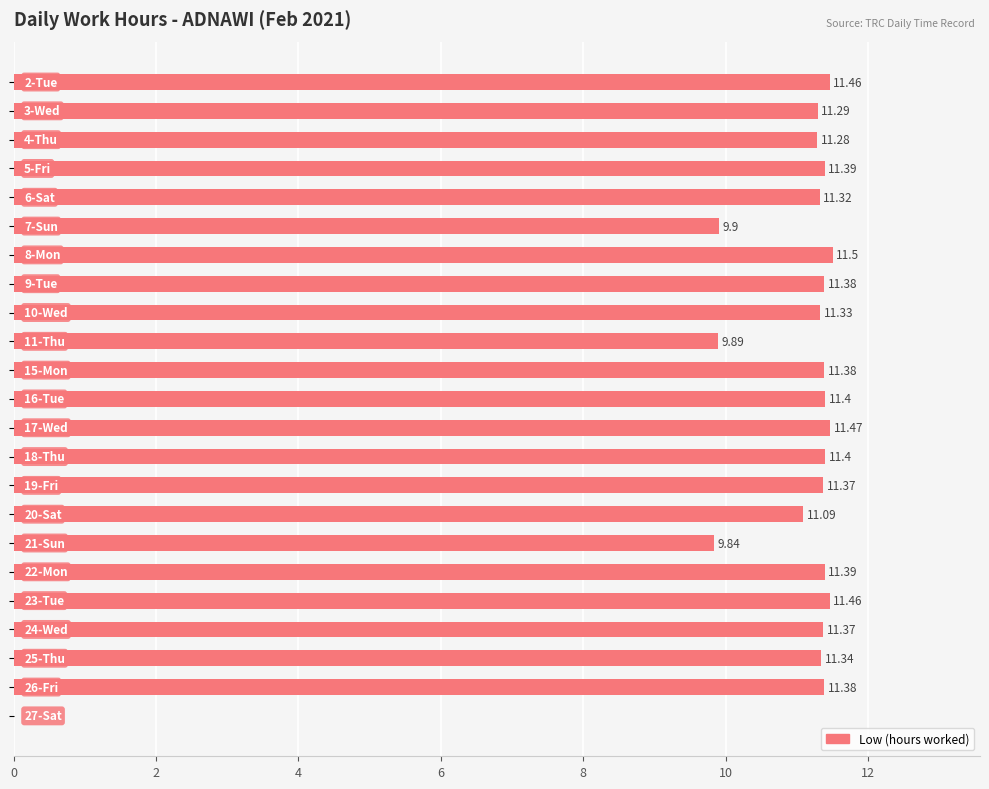

How many distinct data groups are displayed?

1